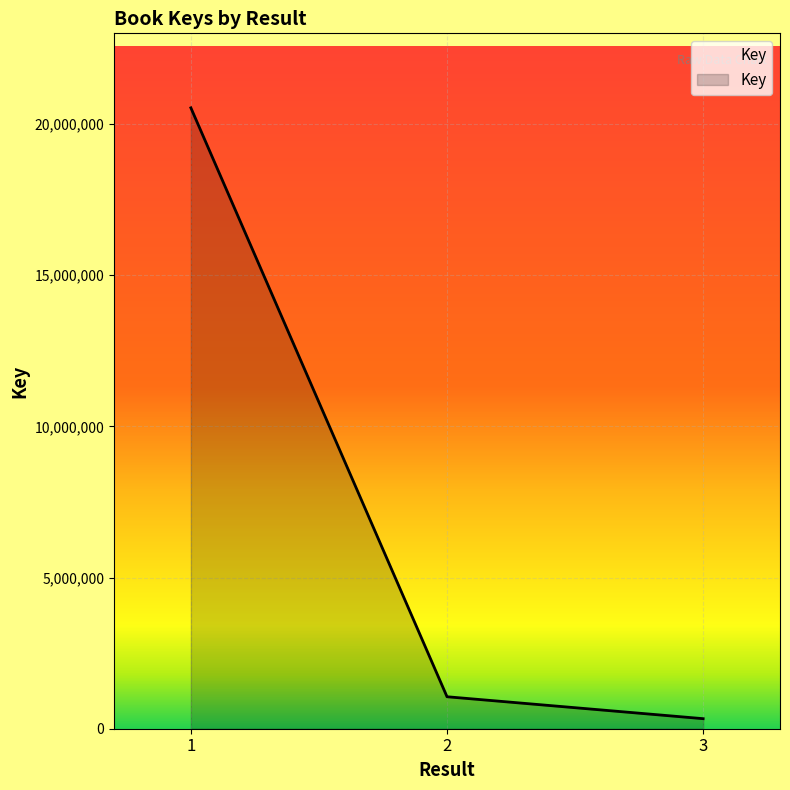

Which has a higher value, 2 or 3?

2